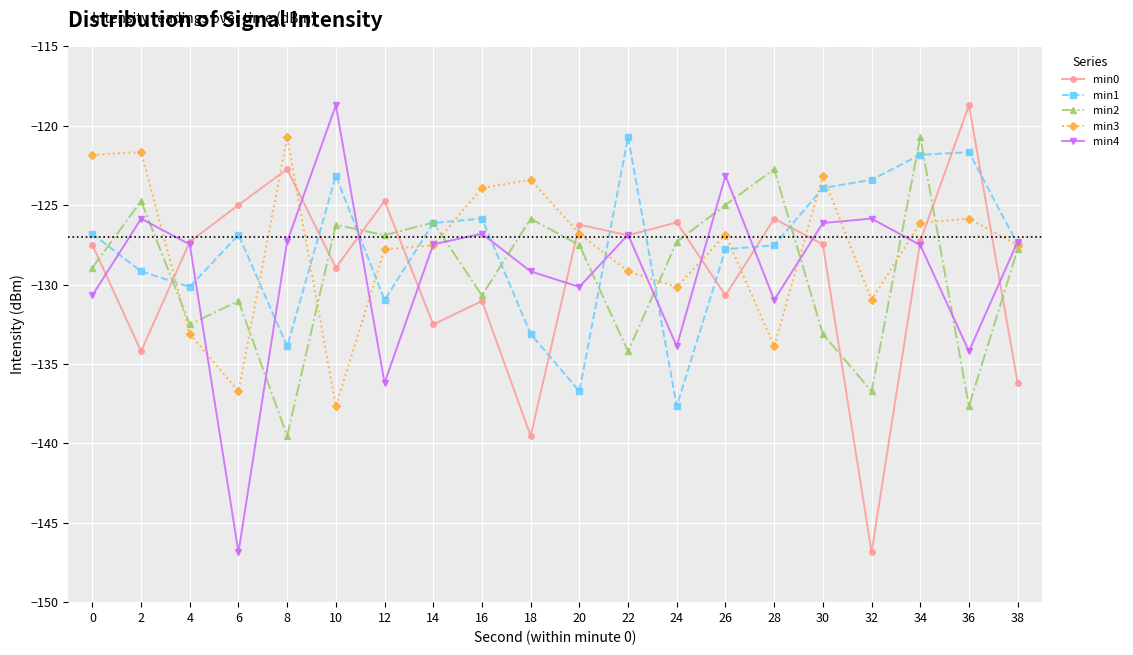

Is this an area chart (filled region under the line)?

No